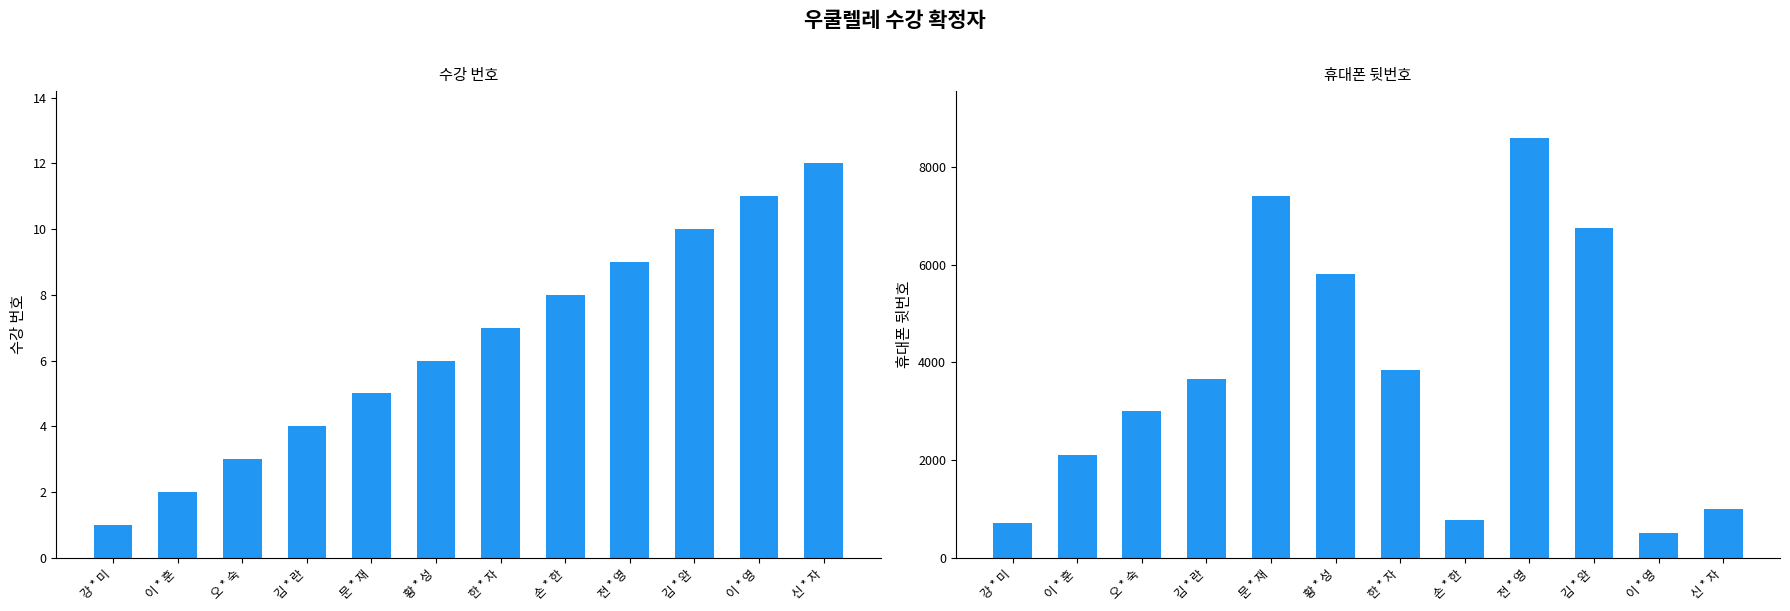

What is the difference between the highest and lowest values at 강 * 미?

710